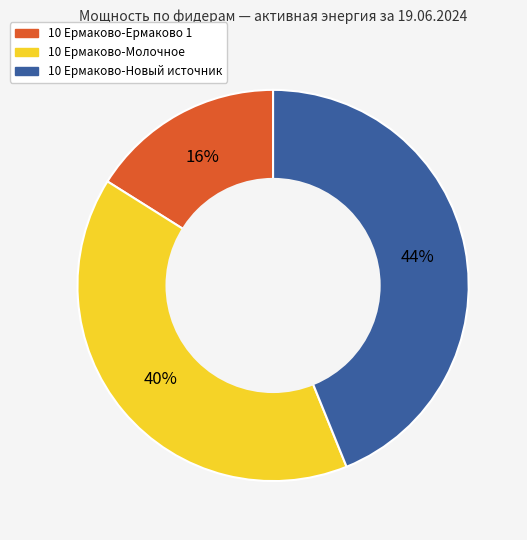

Is the sum of 10 Ермаково-Молочное and 10 Ермаково-Ермаково 1 greater than half?

Yes